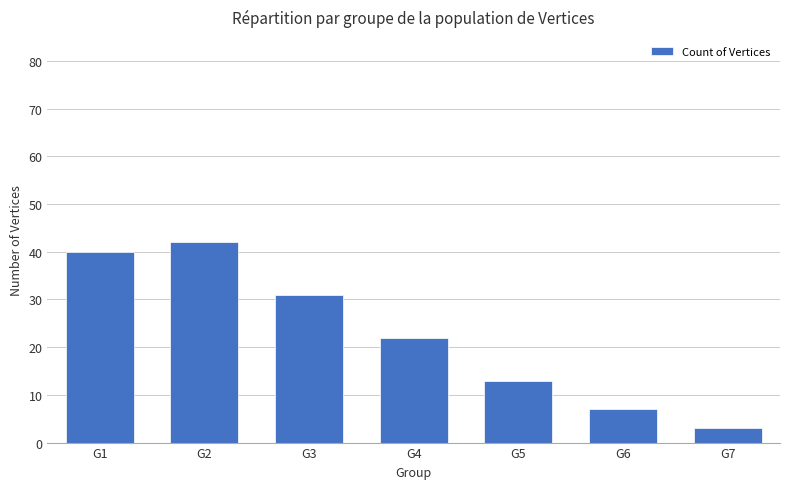

Is it true that the value at G6 is 7?

True